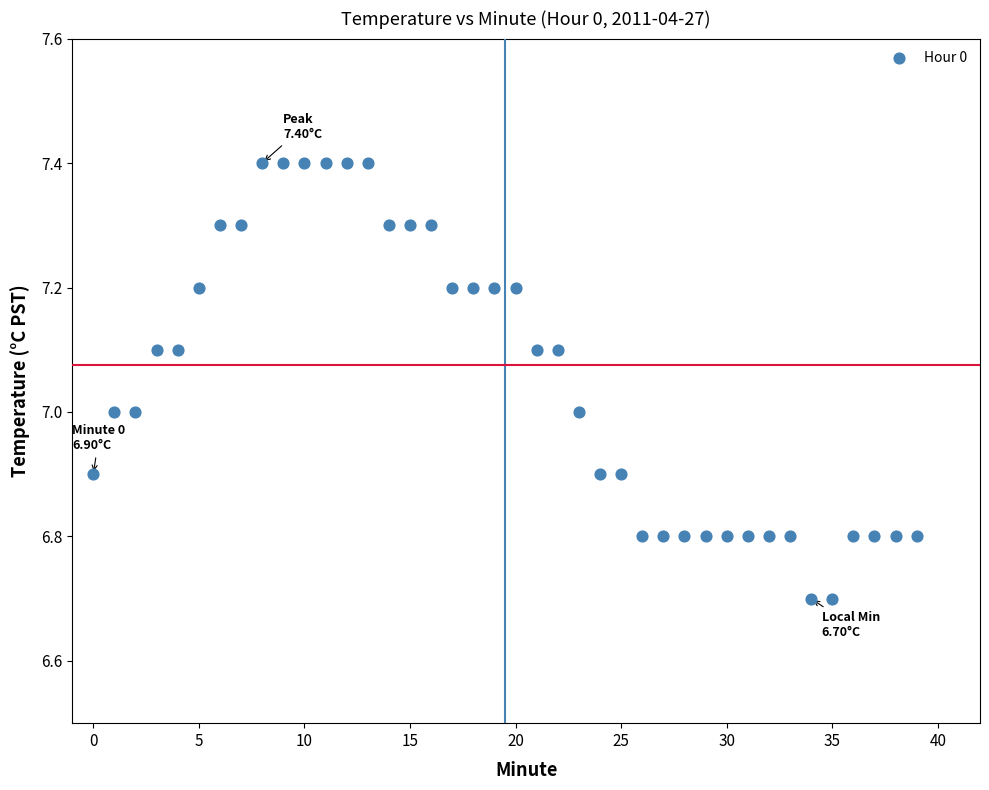

What is the range of Y values (max minus min)?

0.7